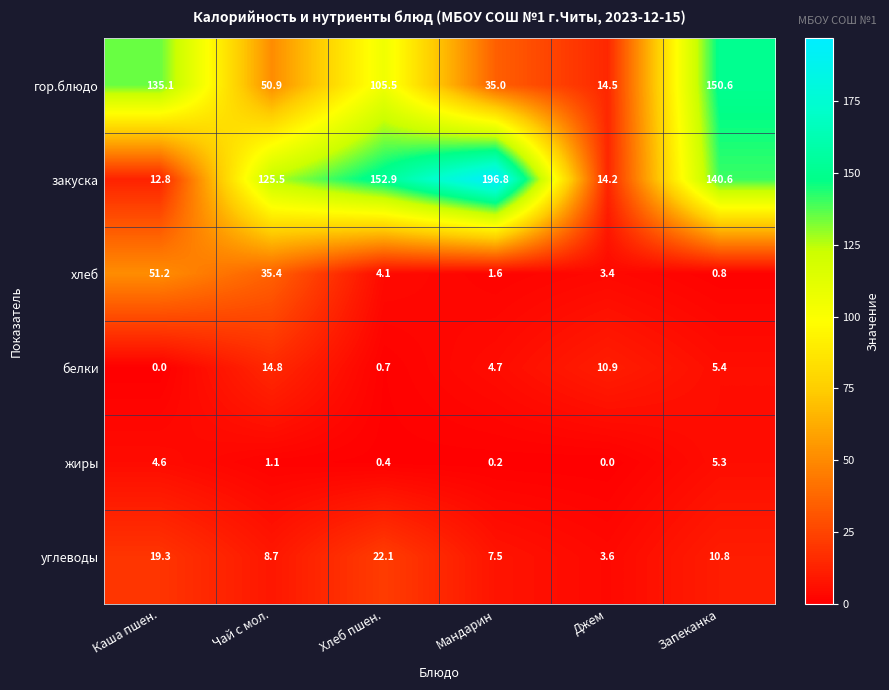

At which label does гор.блюдо first exceed 105?

Каша пшен.